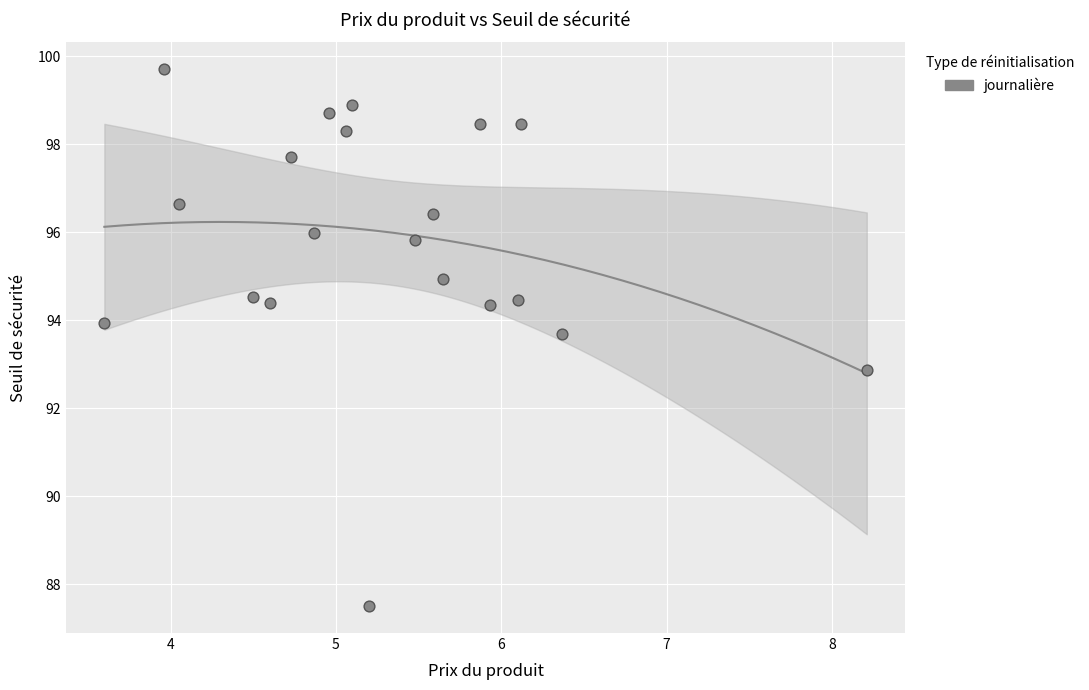

What is the range of Y values (max minus min)?

12.2